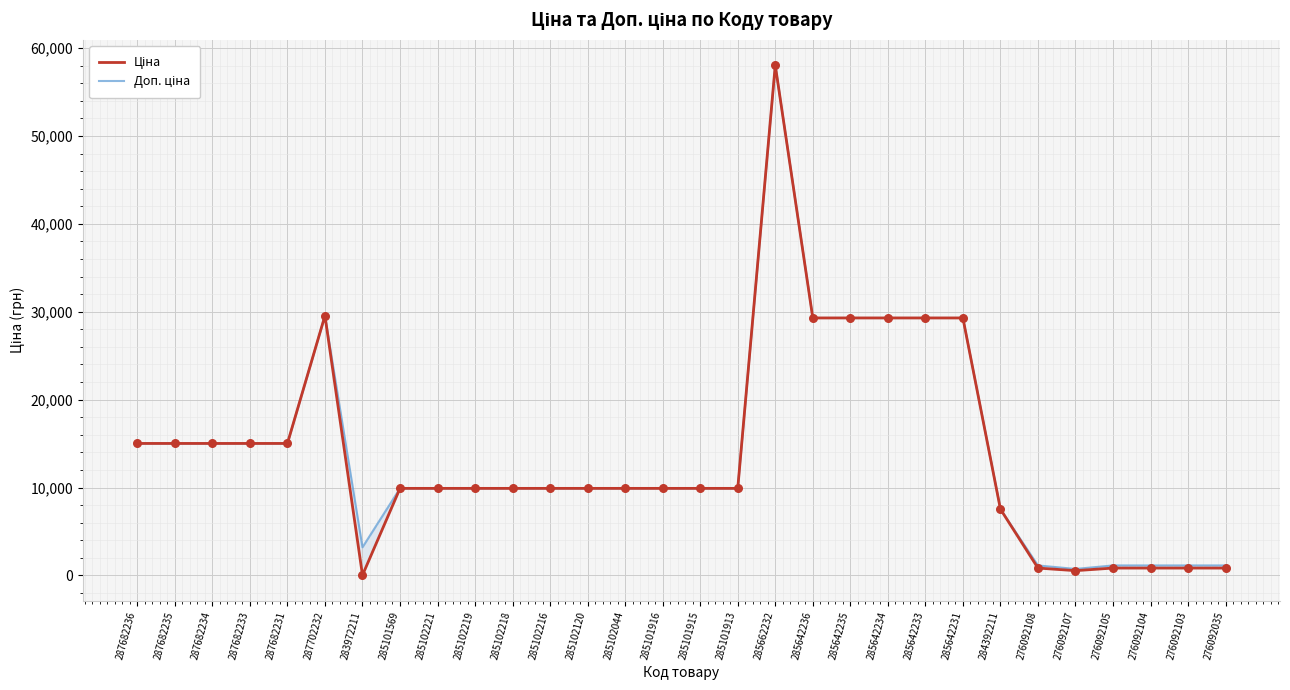

Which series has the widest spread of Y values?

Ціна